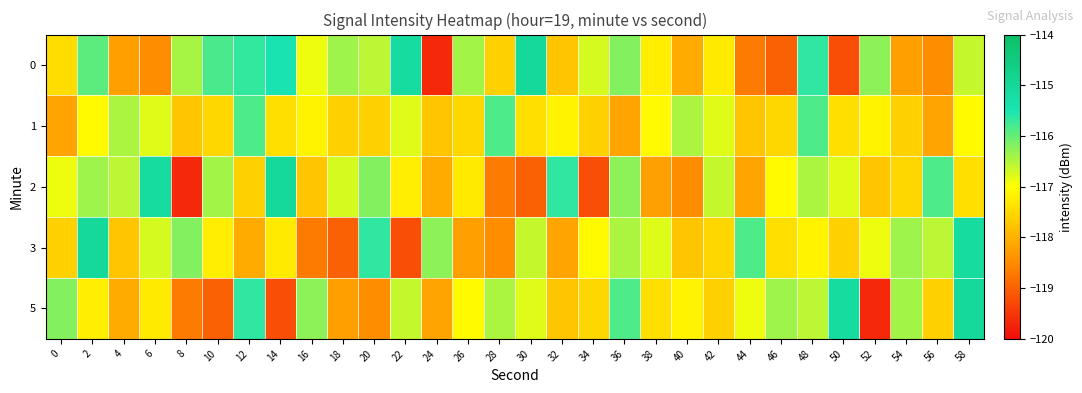

Reading right to left, extract all data points from this chart.

0: 58=-116.6	56=-118.5	54=-118.2	52=-116.3	50=-119.2	48=-115.6	46=-119.0	44=-118.7	42=-117.3	40=-118.1	38=-117.2	36=-116.2	34=-116.7	32=-117.7	30=-115.1	28=-117.6	26=-116.4	24=-119.7	22=-115.1	20=-116.6	18=-116.4	16=-116.9	14=-115.5	12=-115.7	10=-115.8	8=-116.4	6=-118.5	4=-118.2	2=-115.9	0=-117.4
1: 58=-117.0	56=-118.2	54=-117.6	52=-117.1	50=-117.4	48=-115.8	46=-117.5	44=-117.7	42=-116.8	40=-116.5	38=-117.0	36=-118.2	34=-117.6	32=-117.1	30=-117.4	28=-115.8	26=-117.5	24=-117.7	22=-116.8	20=-117.6	18=-117.6	16=-117.1	14=-117.4	12=-115.8	10=-117.5	8=-117.7	6=-116.8	4=-116.5	2=-117.0	0=-118.2
2: 58=-117.4	56=-115.8	54=-117.5	52=-117.7	50=-116.8	48=-116.5	46=-117.0	44=-118.2	42=-116.6	40=-118.5	38=-118.2	36=-116.3	34=-119.2	32=-115.6	30=-119.0	28=-118.7	26=-117.3	24=-118.1	22=-117.2	20=-116.2	18=-116.7	16=-117.7	14=-115.1	12=-117.6	10=-116.4	8=-119.7	6=-115.1	4=-116.6	2=-116.4	0=-116.9
3: 58=-115.1	56=-116.6	54=-116.4	52=-116.9	50=-117.6	48=-117.1	46=-117.4	44=-115.8	42=-117.5	40=-117.7	38=-116.8	36=-116.5	34=-117.0	32=-118.2	30=-116.6	28=-118.5	26=-118.2	24=-116.3	22=-119.2	20=-115.6	18=-119.0	16=-118.7	14=-117.3	12=-118.1	10=-117.2	8=-116.2	6=-116.7	4=-117.7	2=-115.1	0=-117.6
5: 58=-115.1	56=-117.6	54=-116.4	52=-119.7	50=-115.1	48=-116.6	46=-116.4	44=-116.9	42=-117.6	40=-117.1	38=-117.4	36=-115.8	34=-117.5	32=-117.7	30=-116.8	28=-116.5	26=-117.0	24=-118.2	22=-116.6	20=-118.5	18=-118.2	16=-116.3	14=-119.2	12=-115.6	10=-119.0	8=-118.7	6=-117.3	4=-118.1	2=-117.2	0=-116.2